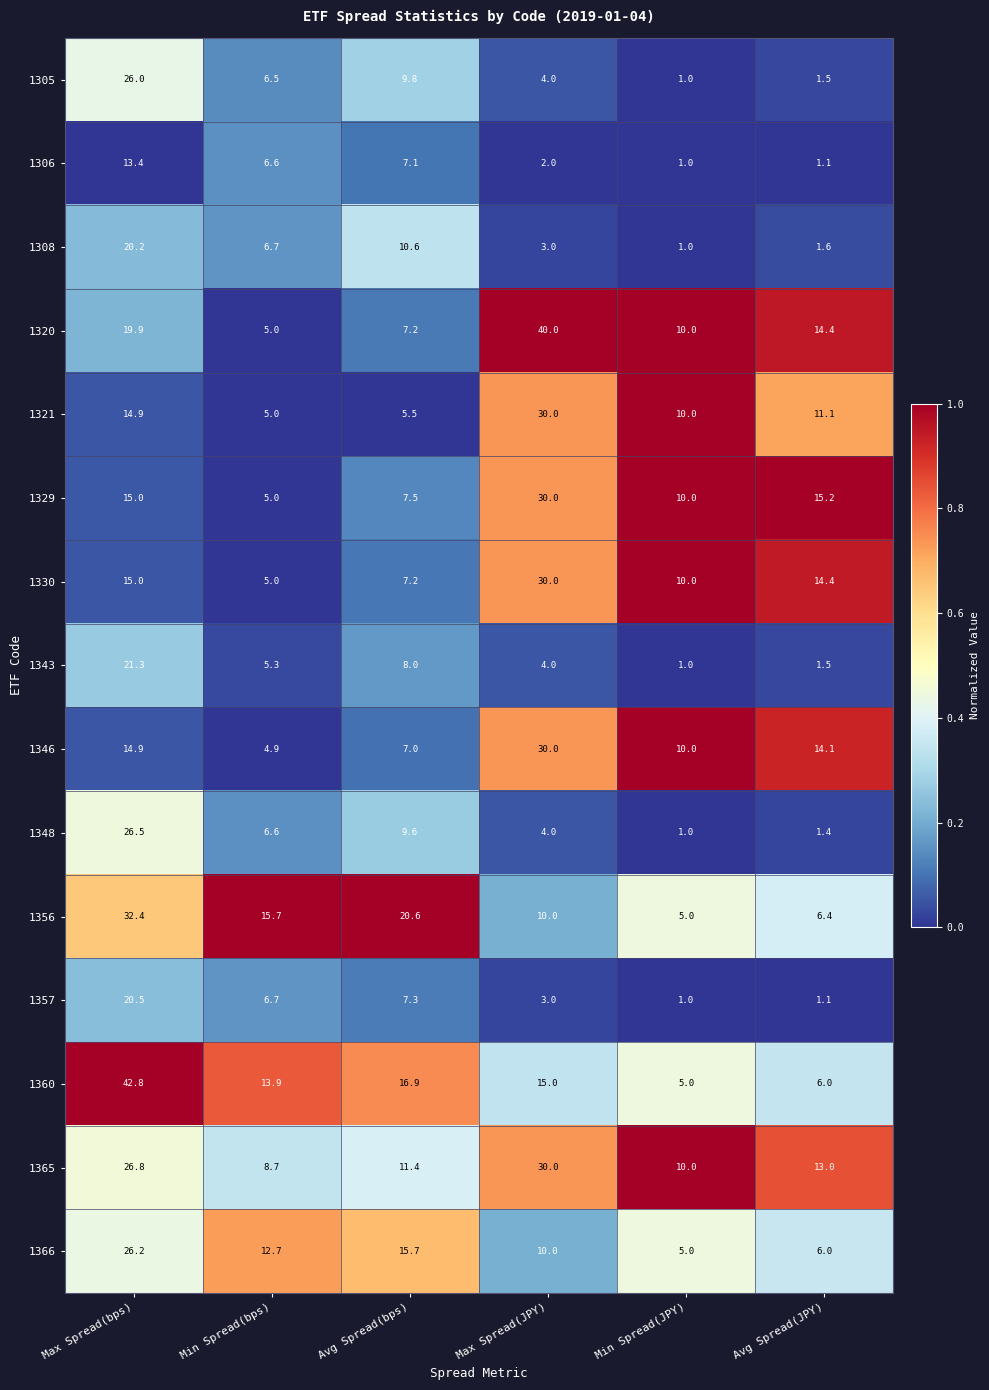

What is the sum of all 1356 values?

90.1